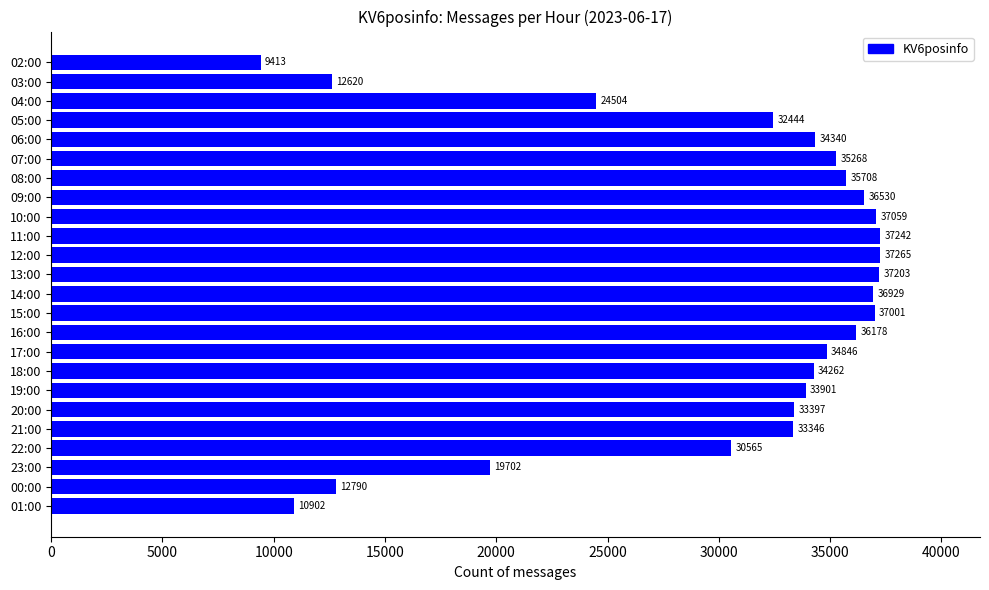

At which label is the value closest to 23339?

04:00